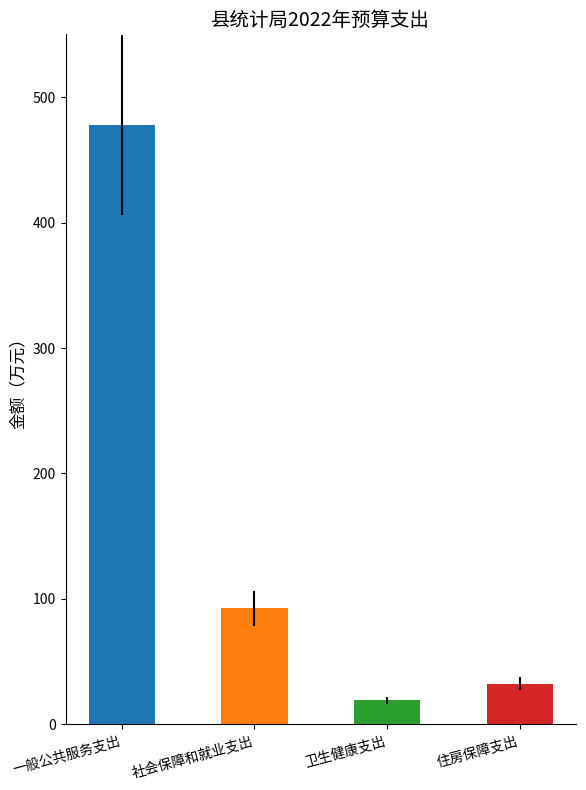

List the labels in order of value, largest first.

一般公共服务支出, 社会保障和就业支出, 住房保障支出, 卫生健康支出